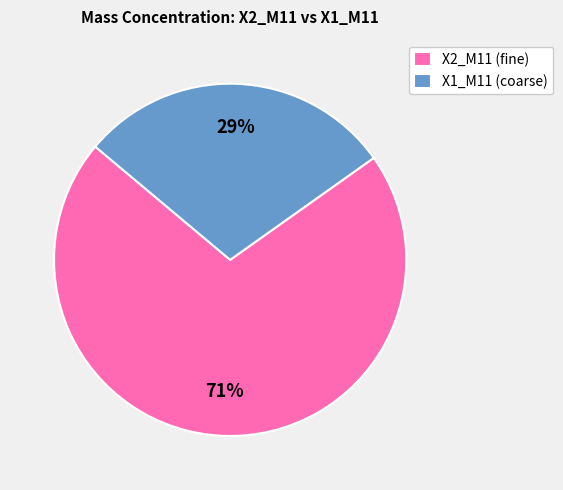

To the nearest percent, what percentage of the pie is X2_M11 (fine)?

71%